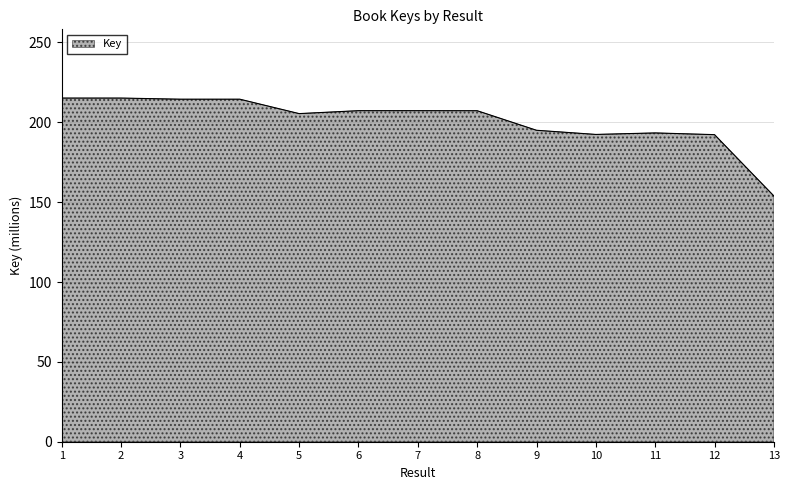

What is the change in value from 8 to 12?

-15.0